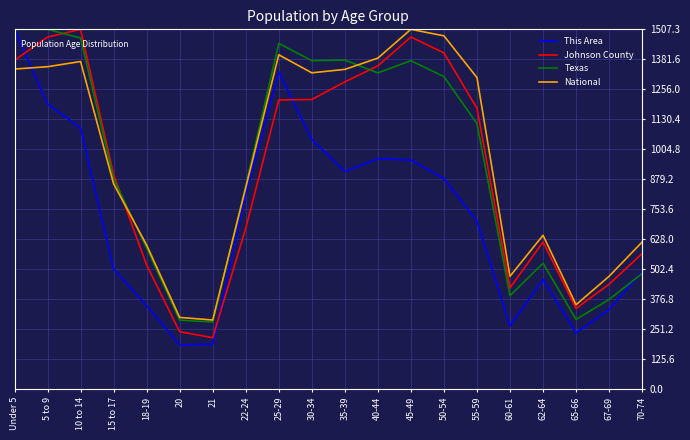

Where does the This Area series first go above 816?

Under 5